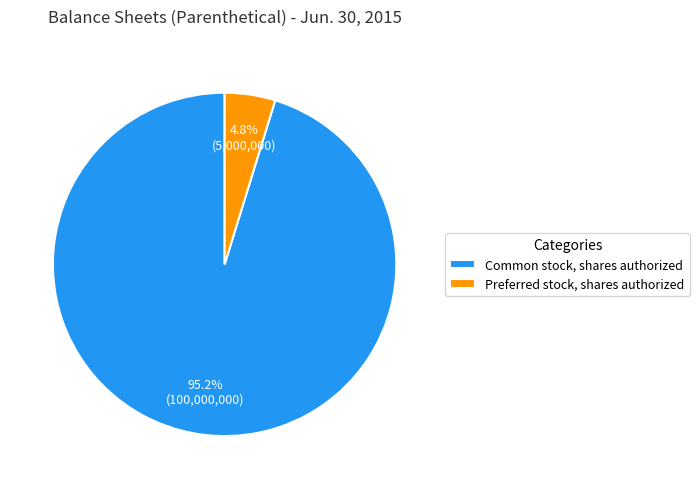

Does any single category account for the majority?

Yes